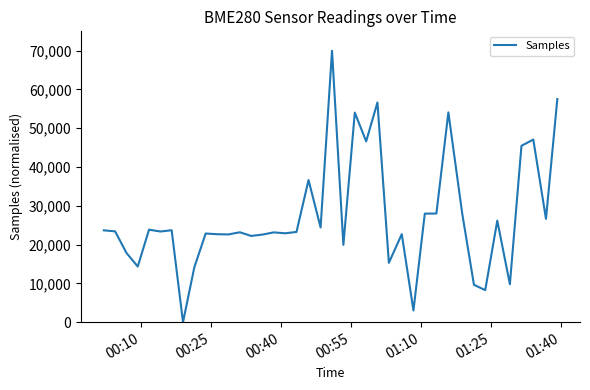

What is the greatest value displayed?

70000.0